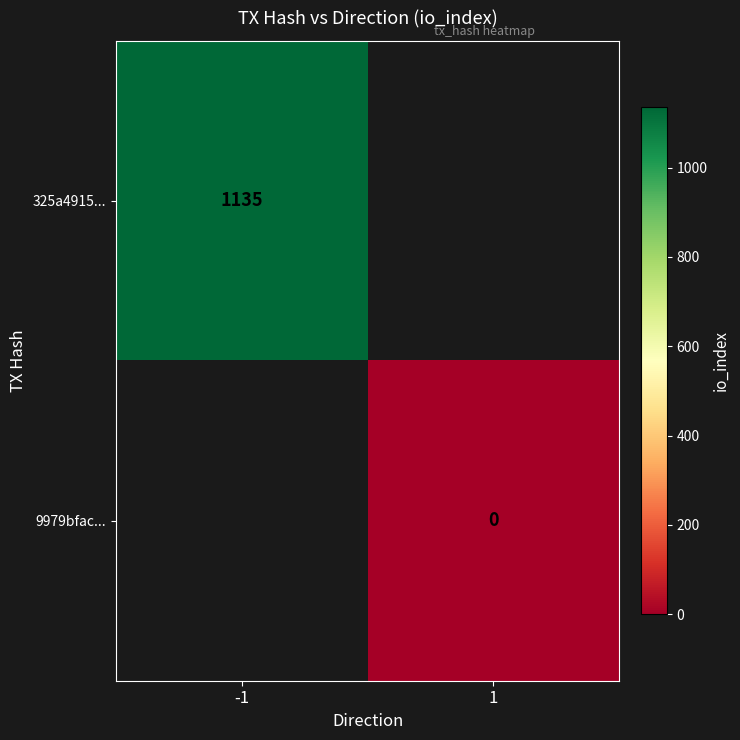

The 325a4915... series shows 1135 at -1. True or false?

True